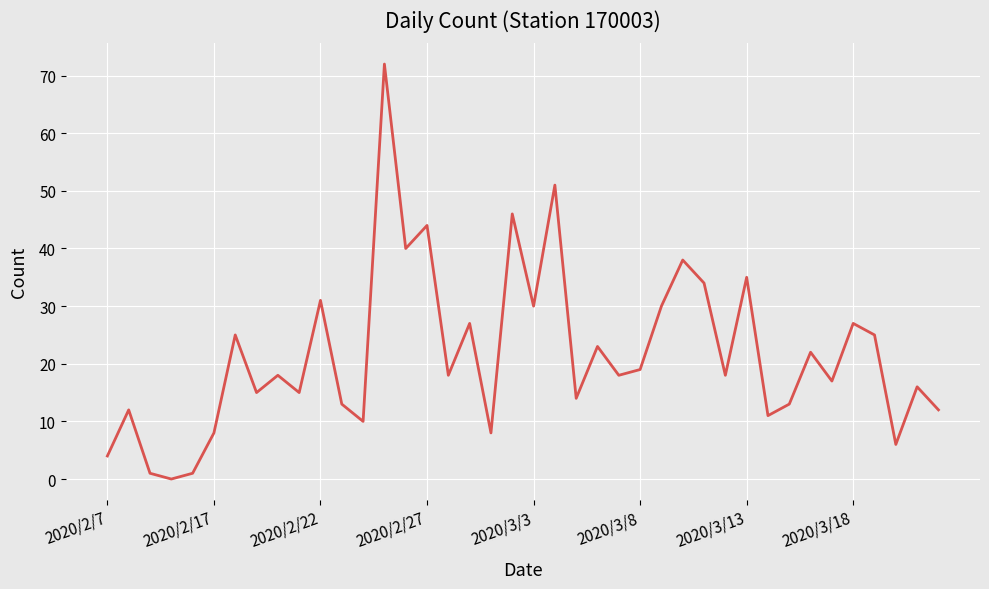

How many lines are shown in the chart?

1